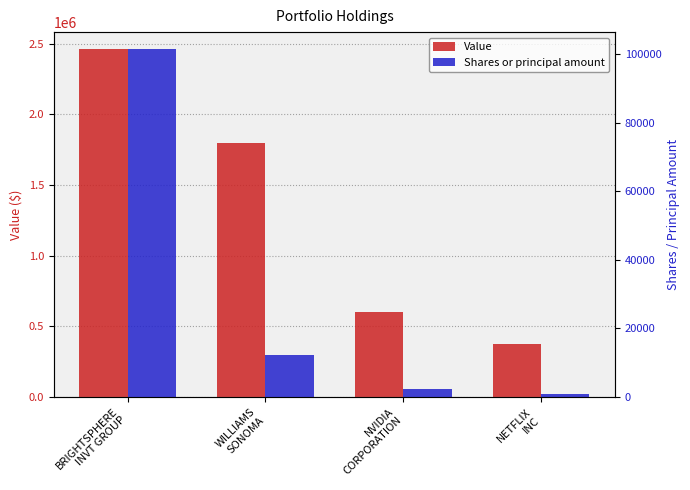

Which series has the largest range (max minus min)?

Value